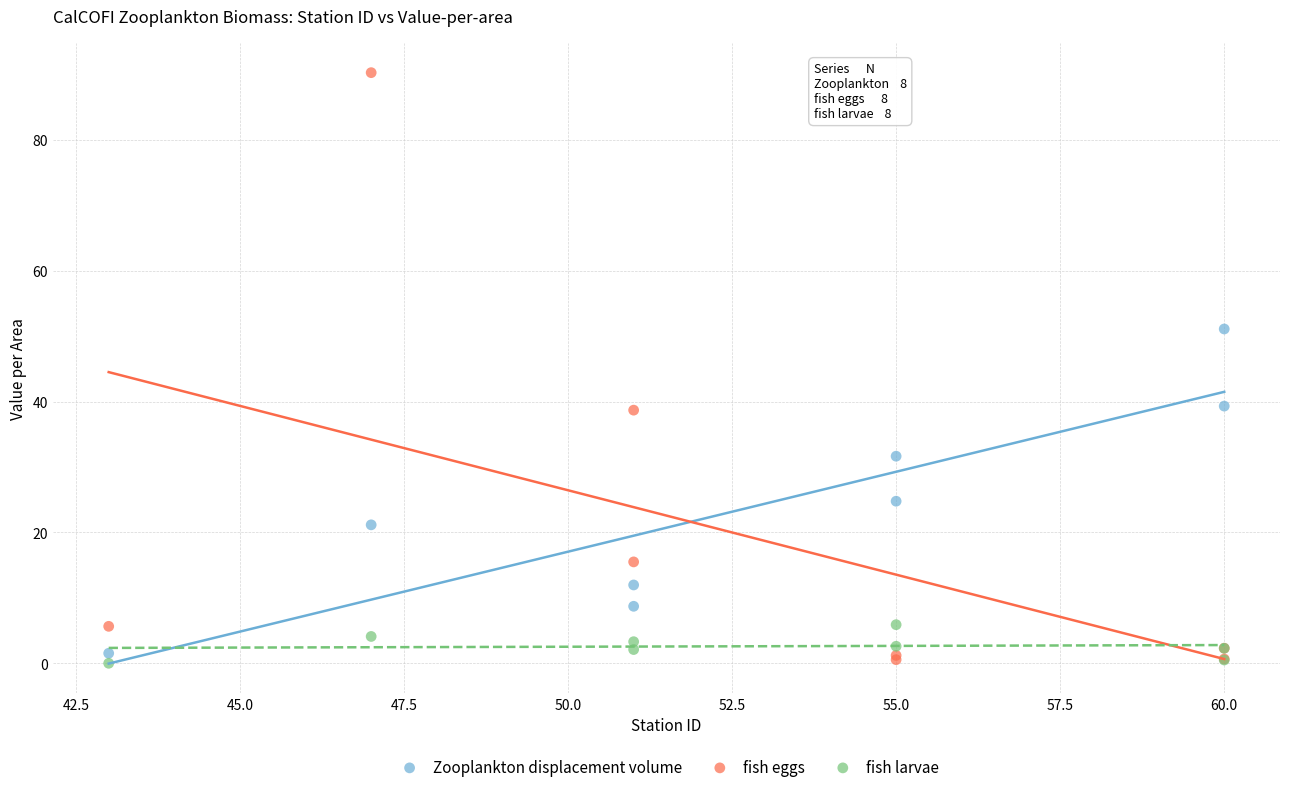

Which series reaches the maximum Y coordinate?

fish eggs